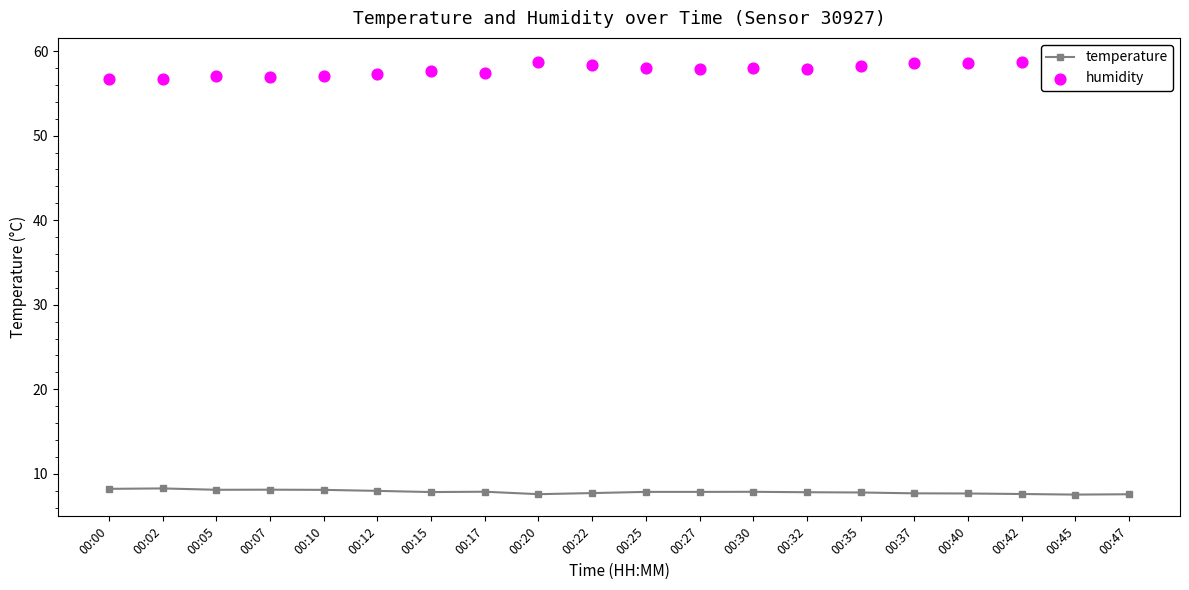

Which series has the largest Y range (max minus min)?

humidity